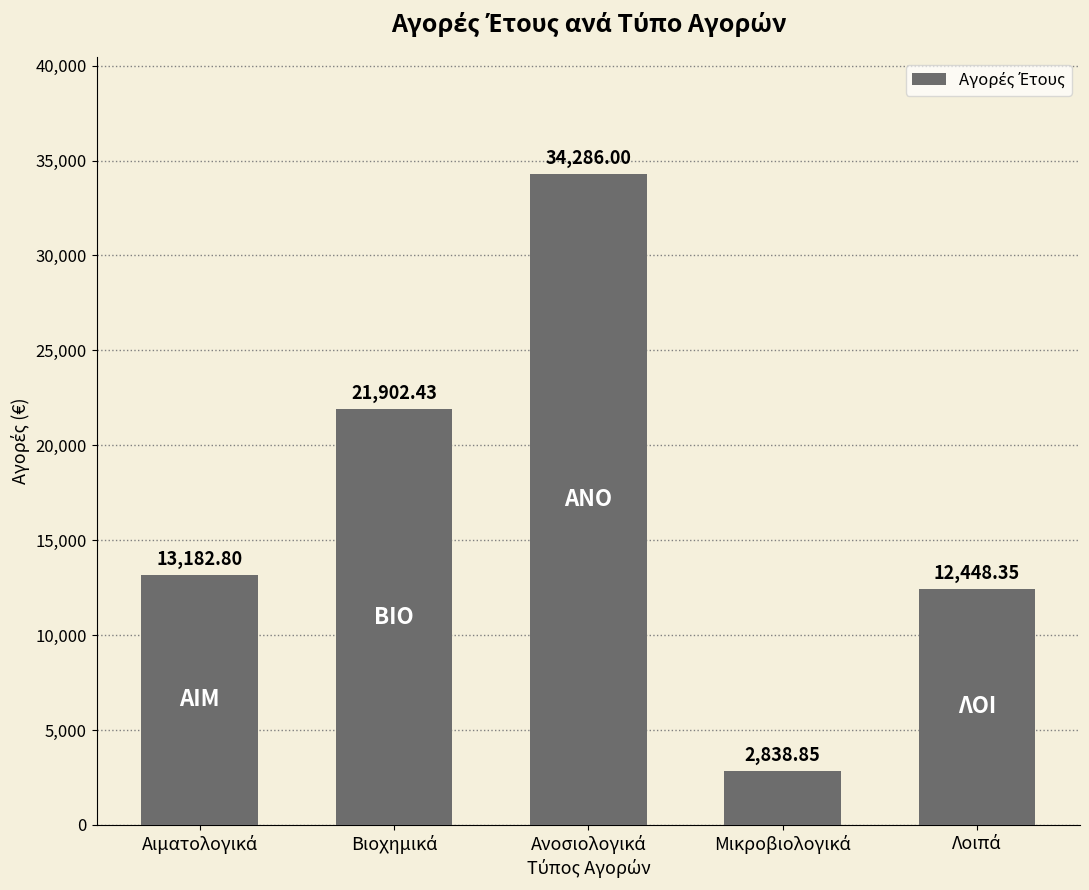

What is the difference between the second highest and minimum values?

19063.6